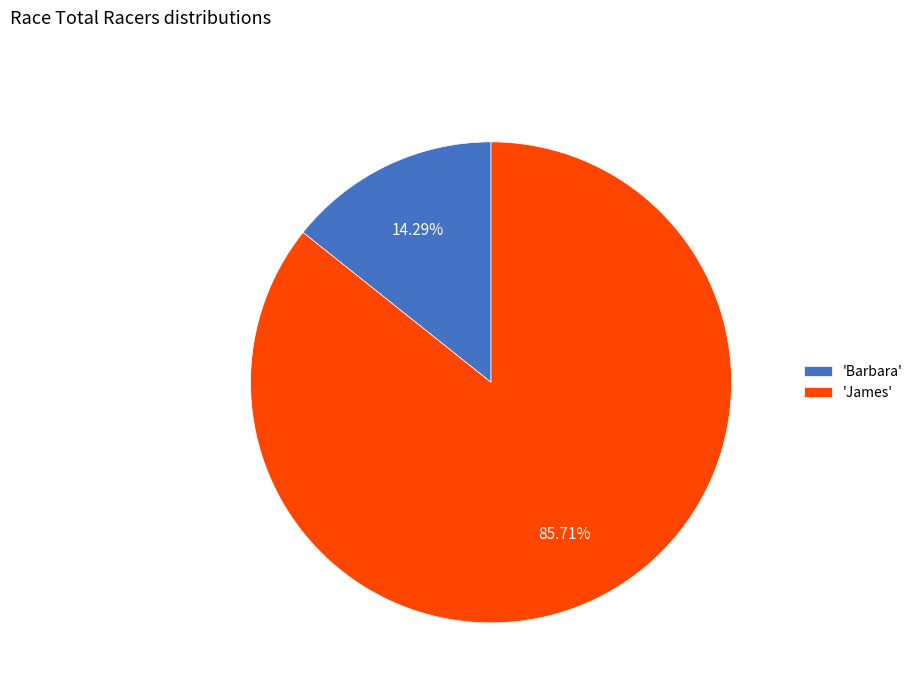

Rank the categories by value from highest to lowest.

'James', 'Barbara'